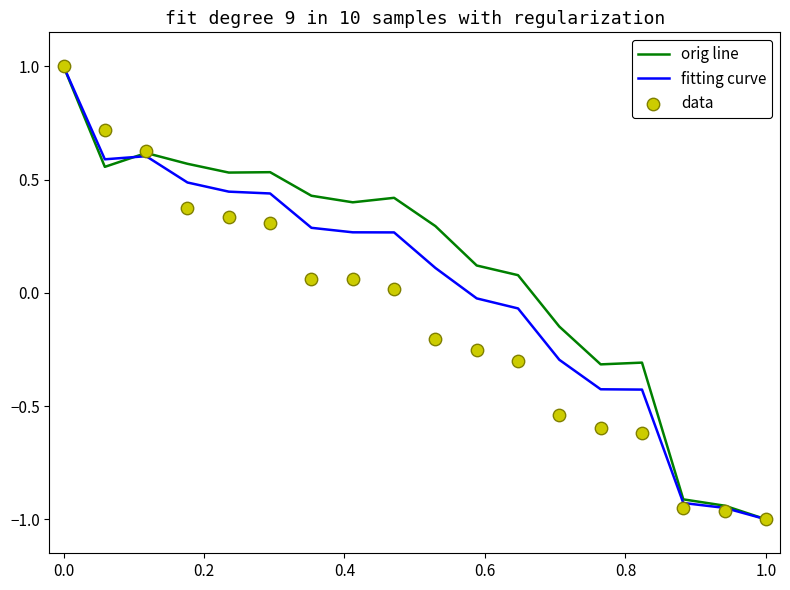

What is the minimum value for fitting curve?

-1.0